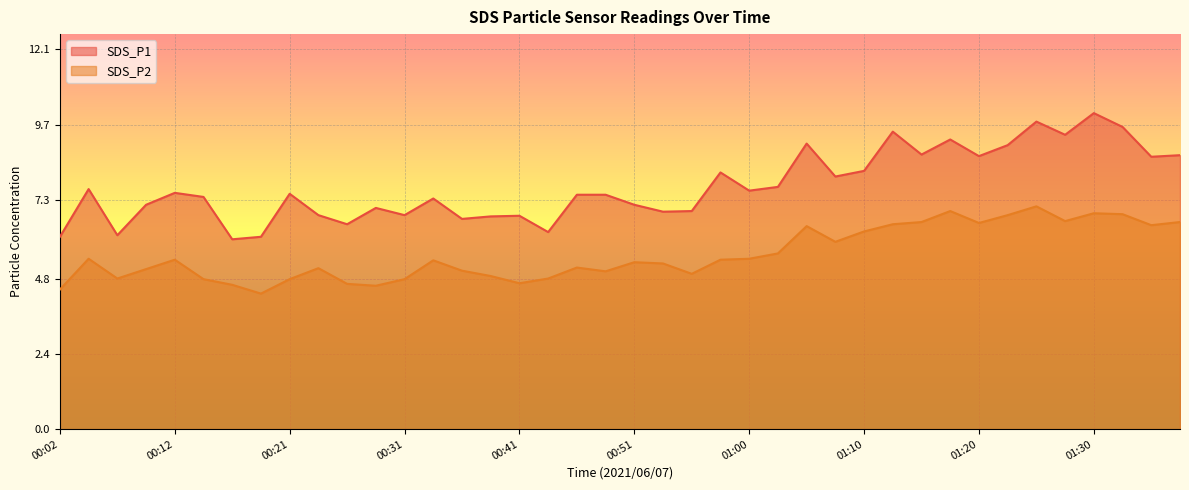

What is the sum of the SDS_P2 values at 01:34 and 00:58?

11.9